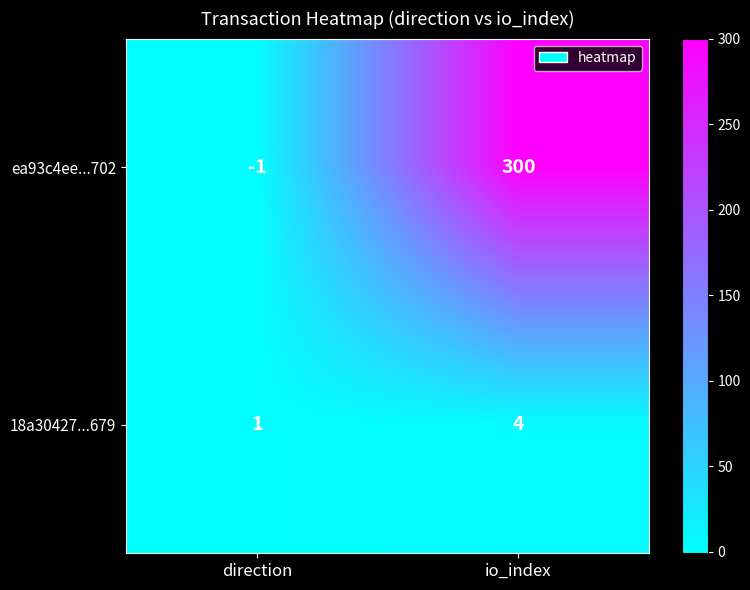

Which series has the widest spread of values?

ea93c4ee...702